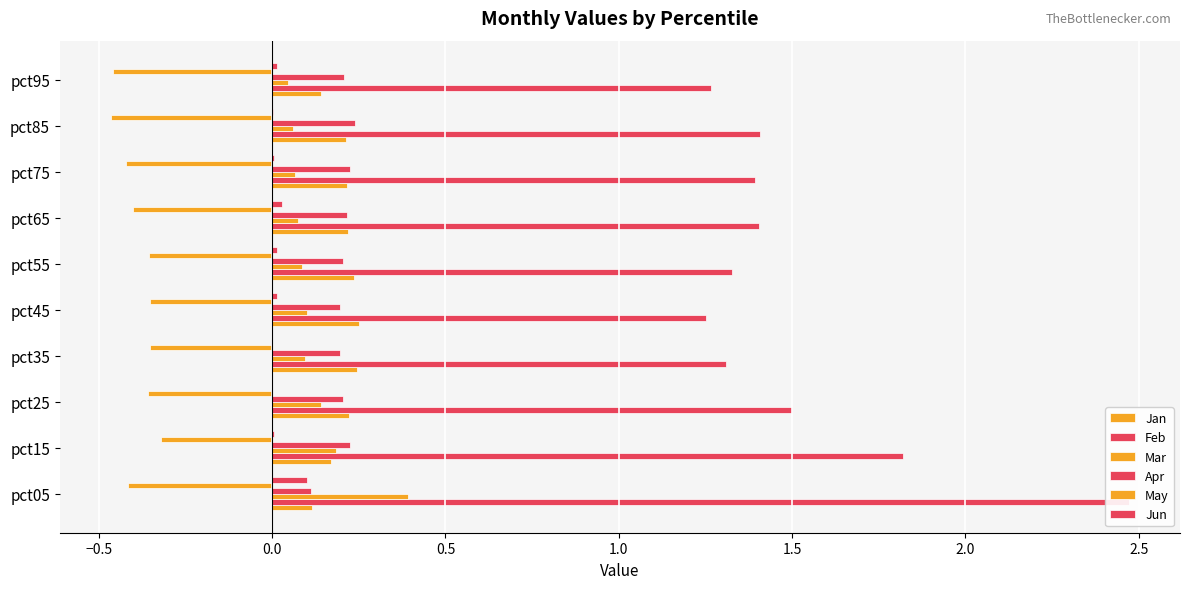

What is the value of the Apr bar at the 6th from the left?

0.2